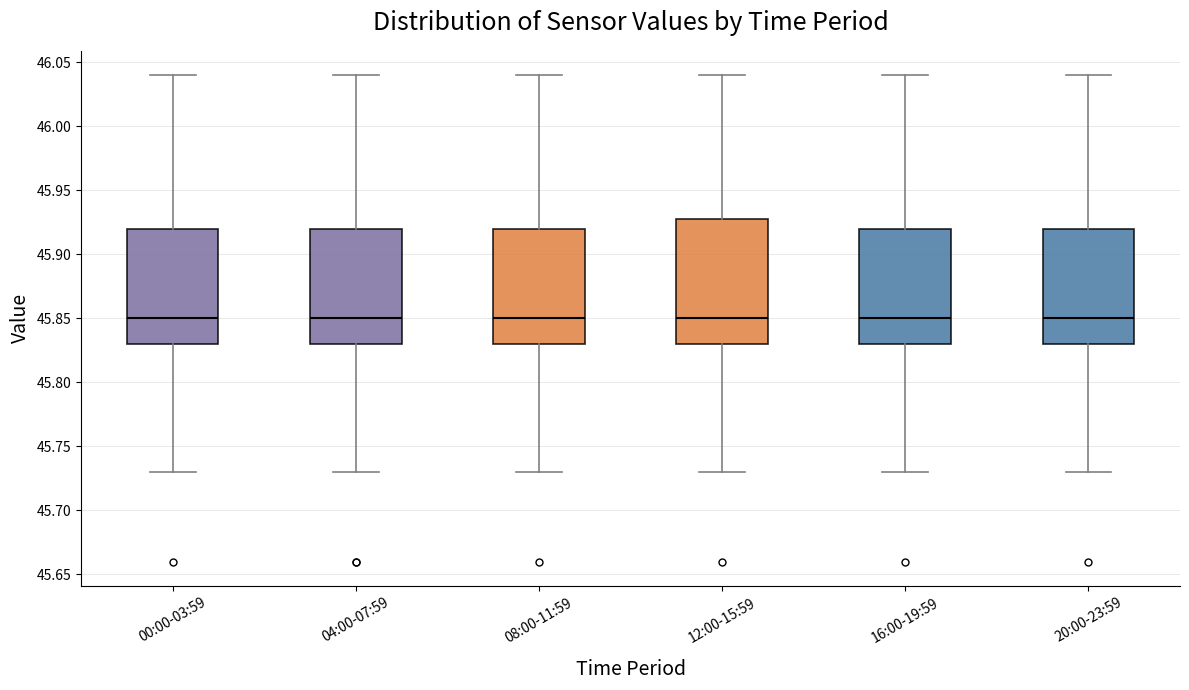

Reading left to right, read every box against the y-axis: the position of its median line, the range the box covers, and the ends of its whiskers. The values are not printed on the chart, so give them approximately, as read against the axis.

00:00-03:59: median 45.85, box 45.83 to 45.92, whiskers 45.73 to 46.04
04:00-07:59: median 45.85, box 45.83 to 45.92, whiskers 45.73 to 46.04
08:00-11:59: median 45.85, box 45.83 to 45.92, whiskers 45.73 to 46.04
12:00-15:59: median 45.85, box 45.83 to 45.93, whiskers 45.73 to 46.04
16:00-19:59: median 45.85, box 45.83 to 45.92, whiskers 45.73 to 46.04
20:00-23:59: median 45.85, box 45.83 to 45.92, whiskers 45.73 to 46.04